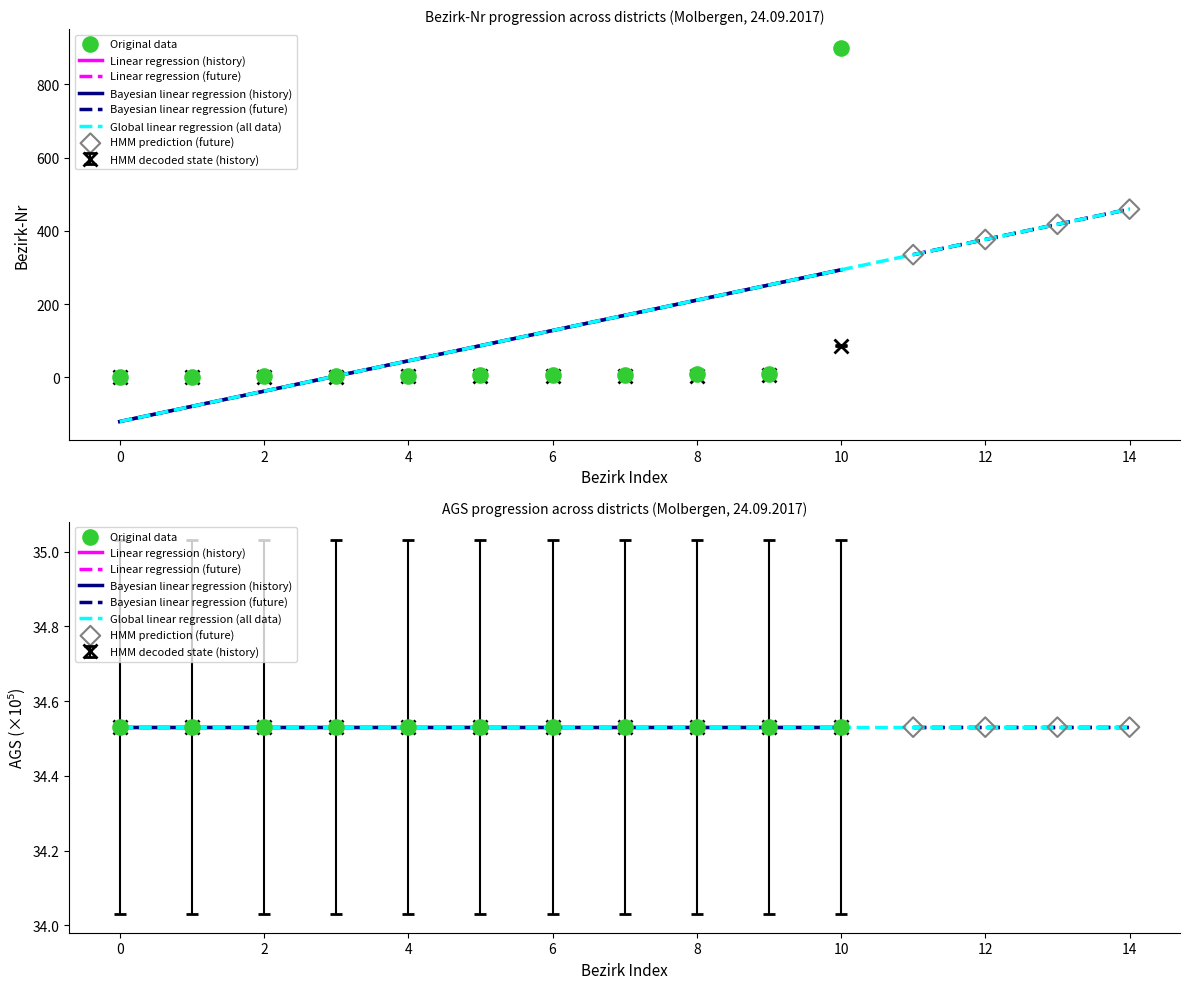

What is the change in value from 002 to 007?

+5